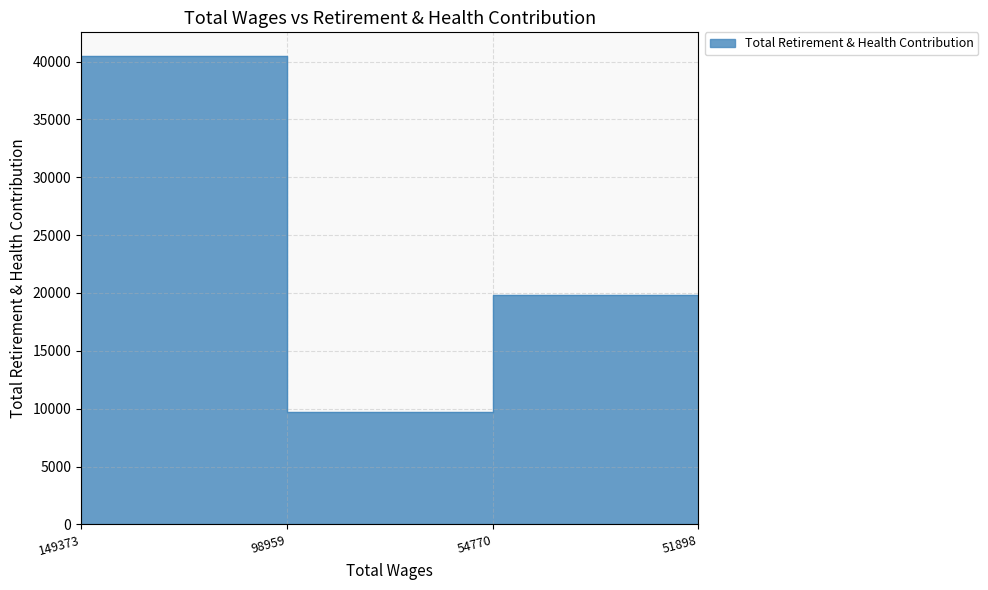

Reading left to right, what are all the values shown in this chart?

34935	40499	9691	19860